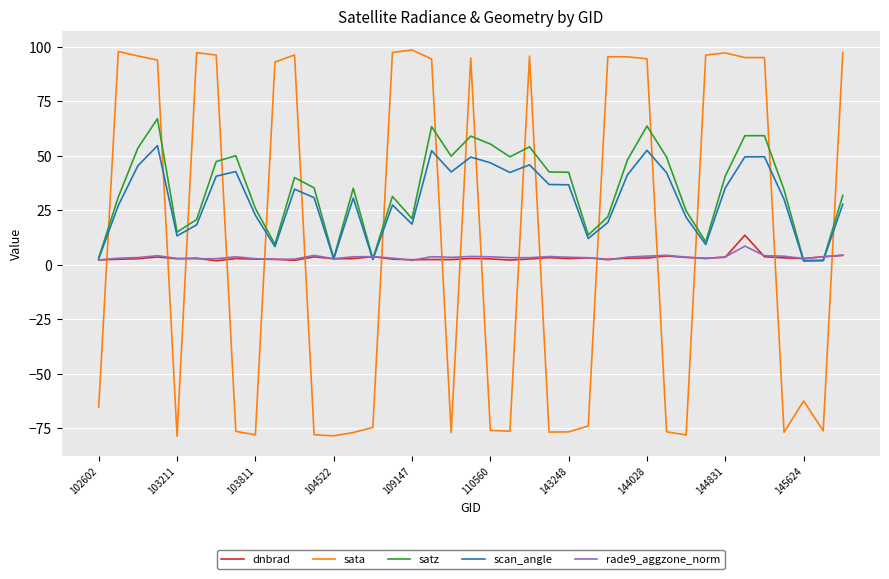

Which series has the largest range (max minus min)?

sata